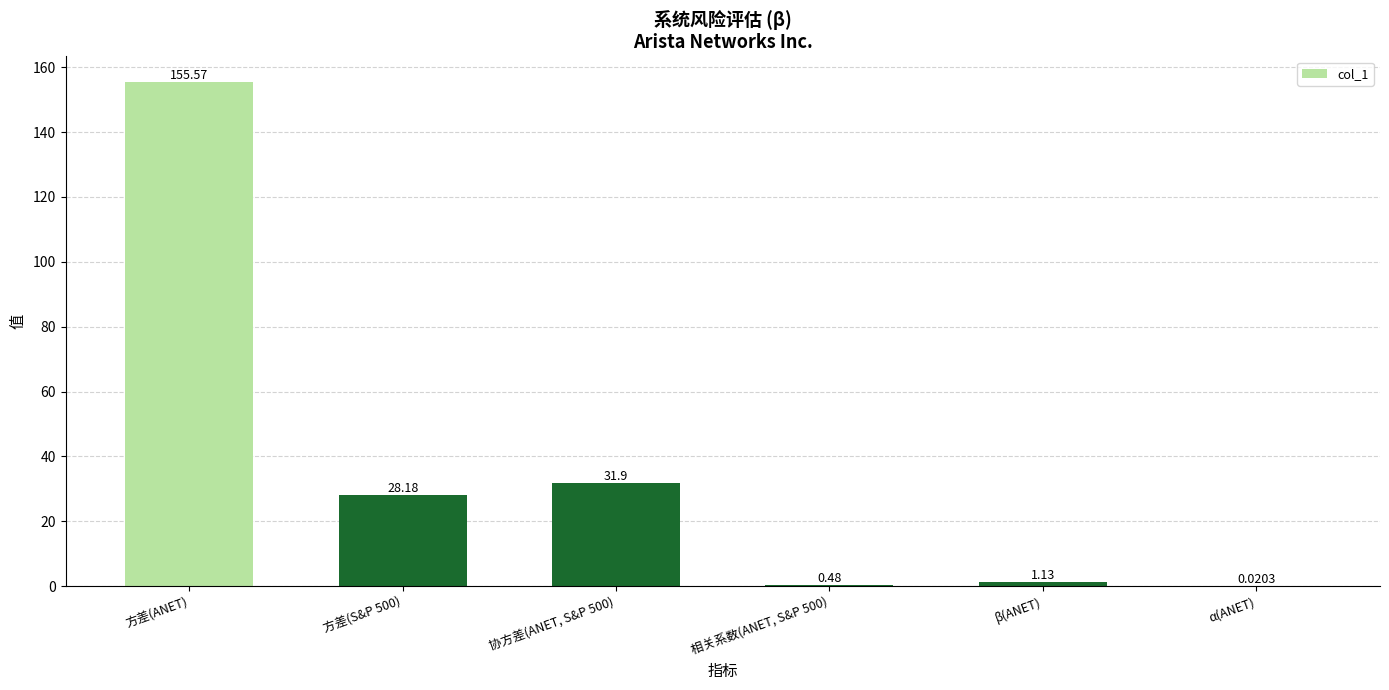

At which label does the data first exceed 28?

方差(ANET)